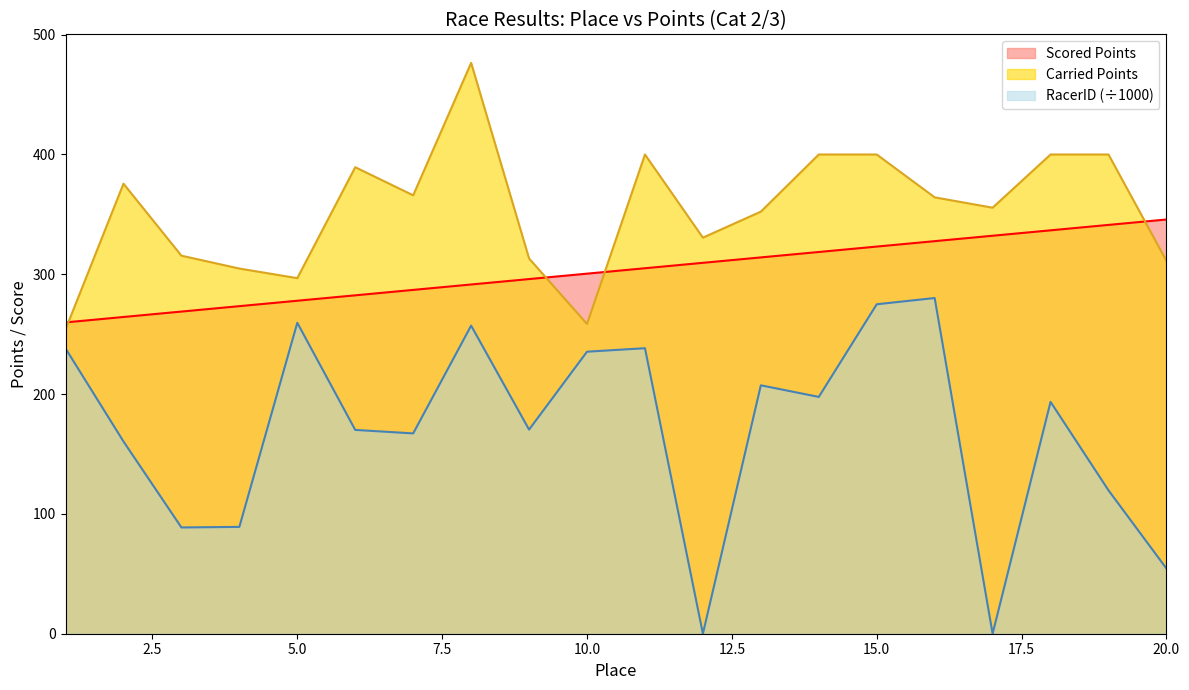

Count the number of data series in this chart.

3